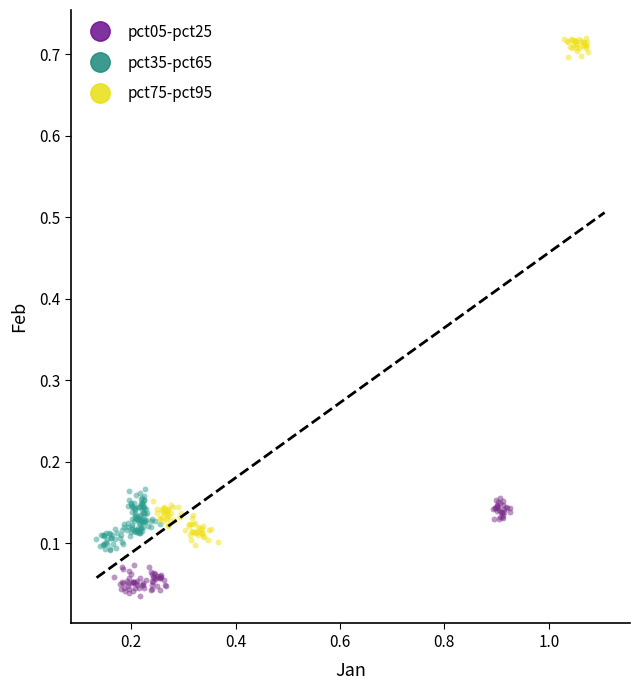

Which series has the widest spread of Y values?

pct75-pct95